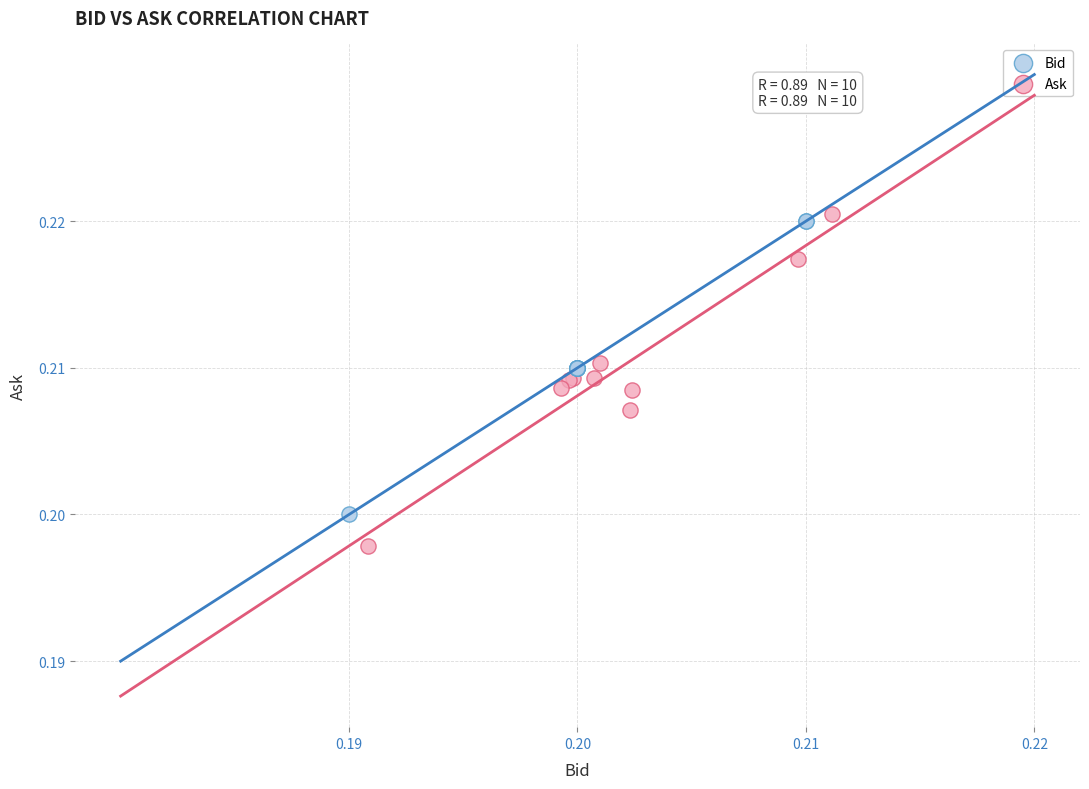

What are all the series names shown in the legend?

Bid, Ask